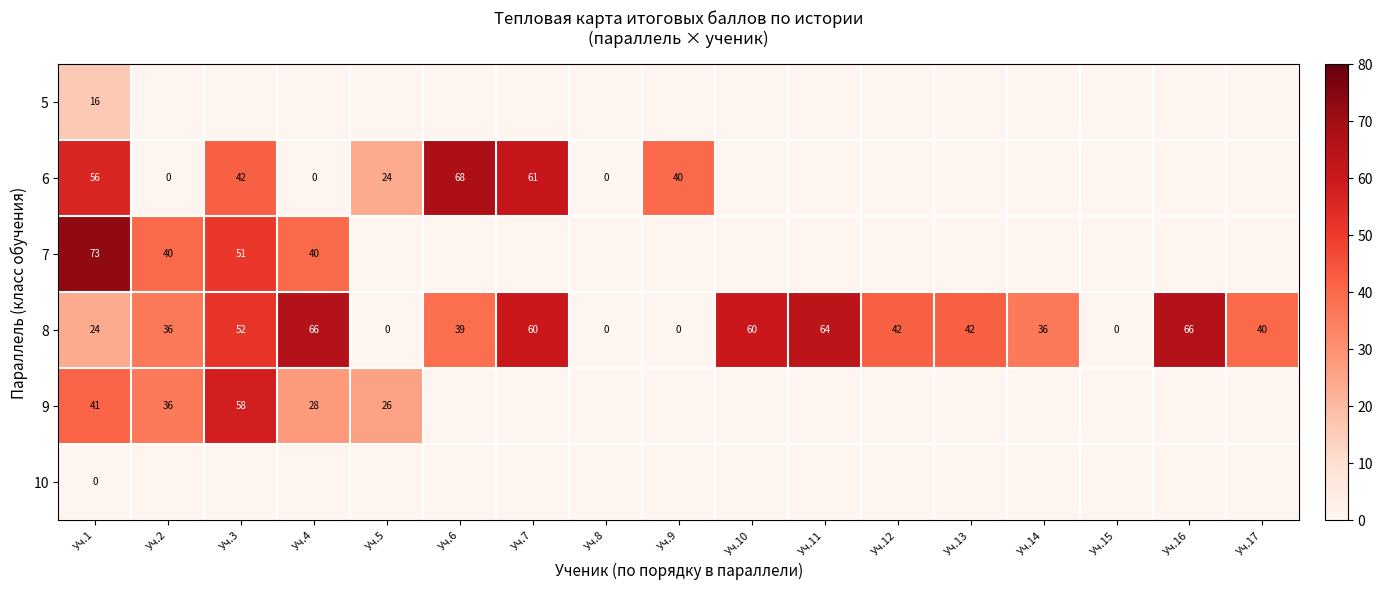

The value of 8 at Уч.2 is 36. True or false?

True